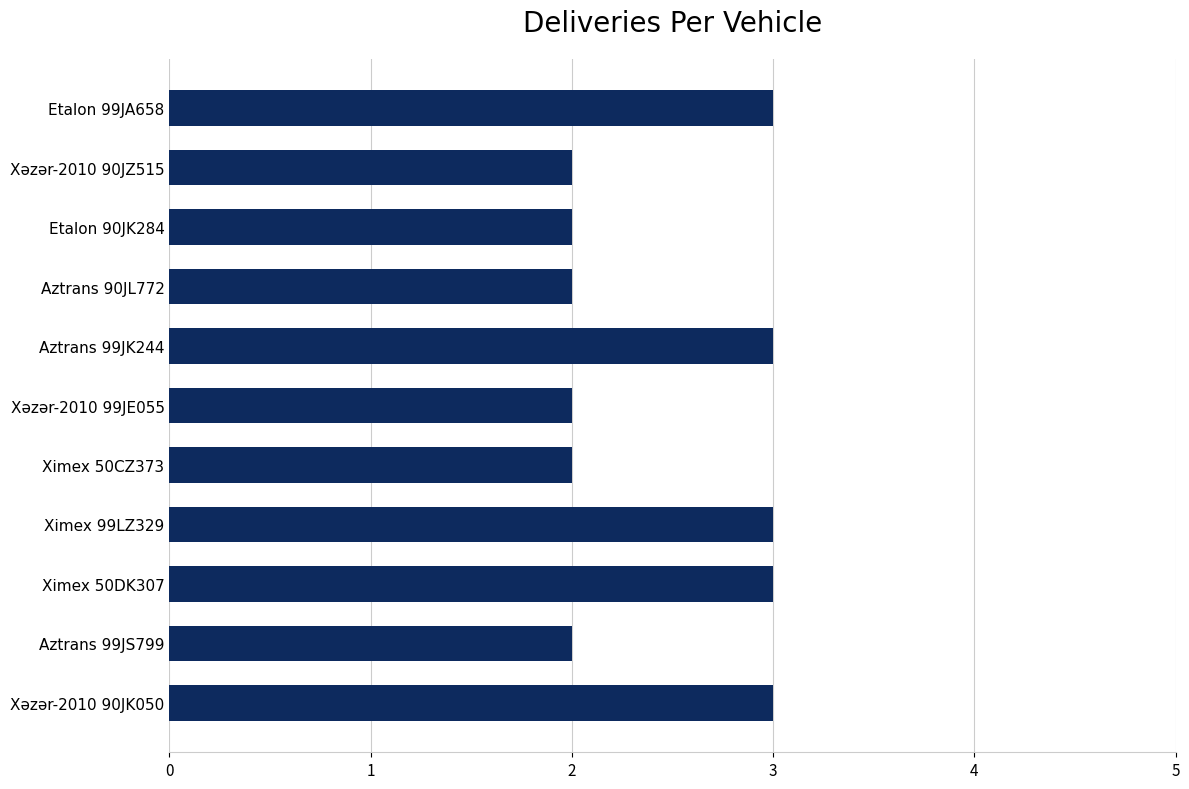

What is the sum of all values?

27